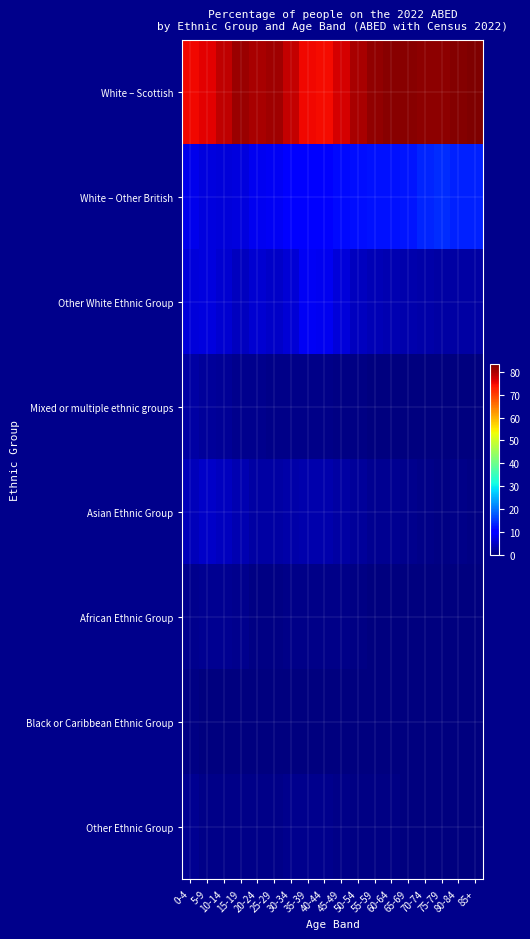

Reading right to left, list all the values displayed in this chart.

White – Scottish: 85+=83.3	80-84=82.9	75-79=82.0	70-74=82.1	65-69=82.4	60-64=82.3	55-59=81.7	50-54=80.1	45-49=77.0	40-44=74.7	35-39=74.9	30-34=78.2	25-29=80.9	20-24=80.1	15-19=81.3	10-14=78.6	5-9=75.8	0-4=75.1
White – Other British: 85+=13.1	80-84=13.2	75-79=14.0	70-74=13.4	65-69=12.2	60-64=11.7	55-59=11.7	50-54=11.4	45-49=11.2	40-44=10.5	35-39=10.2	30-34=9.7	25-29=8.6	20-24=8.4	15-19=7.0	10-14=6.8	5-9=7.1	0-4=8.1
Other White Ethnic Group: 85+=2.7	80-84=2.8	75-79=2.9	70-74=3.1	65-69=3.4	60-64=3.7	55-59=4.0	50-54=4.8	45-49=6.5	40-44=8.4	35-39=8.5	30-34=6.4	25-29=5.2	20-24=5.9	15-19=4.8	10-14=6.0	5-9=7.1	0-4=6.5
Mixed or multiple ethnic groups: 85+=0.1	80-84=0.1	75-79=0.1	70-74=0.2	65-69=0.2	60-64=0.2	55-59=0.3	50-54=0.4	45-49=0.6	40-44=0.7	35-39=0.8	30-34=0.8	25-29=0.9	20-24=1.0	15-19=1.2	10-14=1.7	5-9=2.1	0-4=2.9
Asian Ethnic Group: 85+=0.6	80-84=0.8	75-79=0.6	70-74=0.9	65-69=1.3	60-64=1.4	55-59=1.4	50-54=2.1	45-49=2.9	40-44=3.5	35-39=3.4	30-34=3.0	25-29=2.7	20-24=2.9	15-19=3.7	10-14=4.6	5-9=5.3	0-4=4.3
African Ethnic Group: 85+=0.0	80-84=0.0	75-79=0.1	70-74=0.1	65-69=0.1	60-64=0.2	55-59=0.3	50-54=0.4	45-49=0.8	40-44=0.9	35-39=0.8	30-34=0.7	25-29=0.6	20-24=0.6	15-19=1.1	10-14=1.4	5-9=1.6	0-4=1.1
Black or Caribbean Ethnic Group: 85+=0.0	80-84=0.0	75-79=0.0	70-74=0.1	65-69=0.1	60-64=0.1	55-59=0.1	50-54=0.1	45-49=0.2	40-44=0.2	35-39=0.2	30-34=0.2	25-29=0.2	20-24=0.2	15-19=0.2	10-14=0.2	5-9=0.3	0-4=0.5
Other Ethnic Group: 85+=0.1	80-84=0.1	75-79=0.2	70-74=0.2	65-69=0.3	60-64=0.3	55-59=0.4	50-54=0.5	45-49=0.8	40-44=1.0	35-39=1.1	30-34=1.0	25-29=0.9	20-24=0.9	15-19=0.7	10-14=0.7	5-9=0.8	0-4=1.6